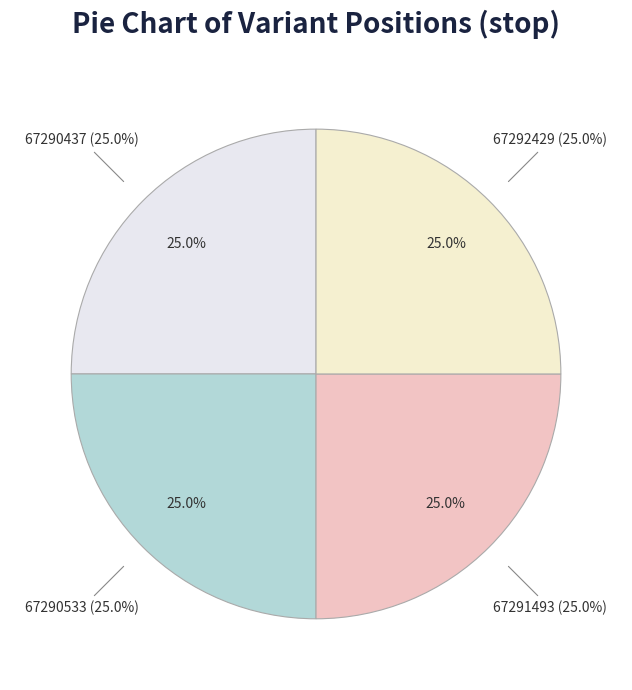

What portion of the pie excludes 67290533?

75.0%